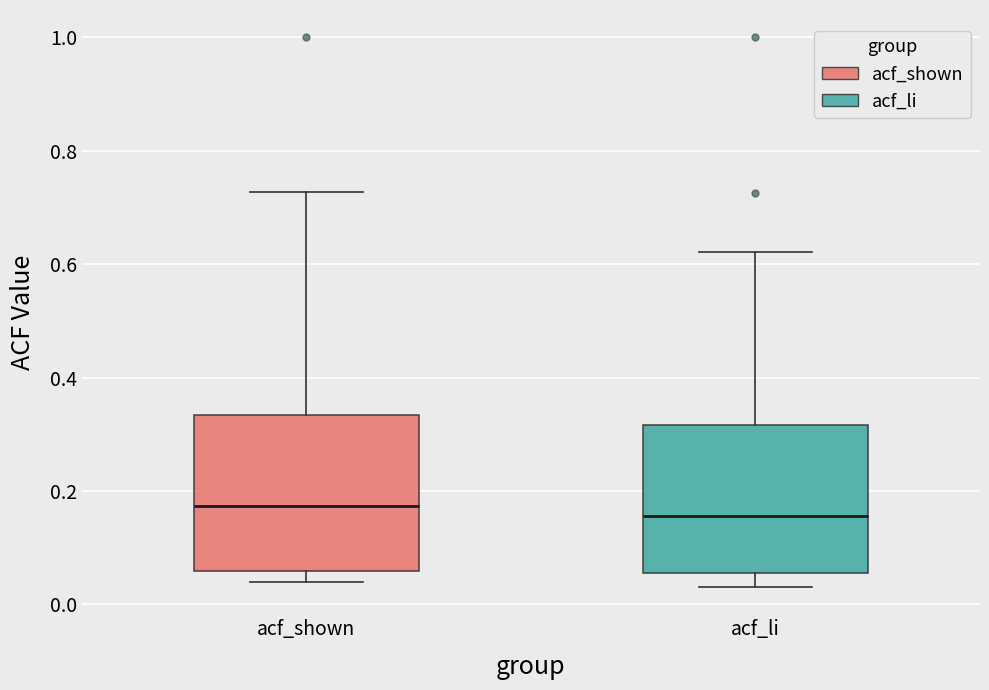

Where is the lower edge of the box for acf_shown on the y-axis? The values are not printed on the chart, so give them approximately, as read against the axis.

0.06